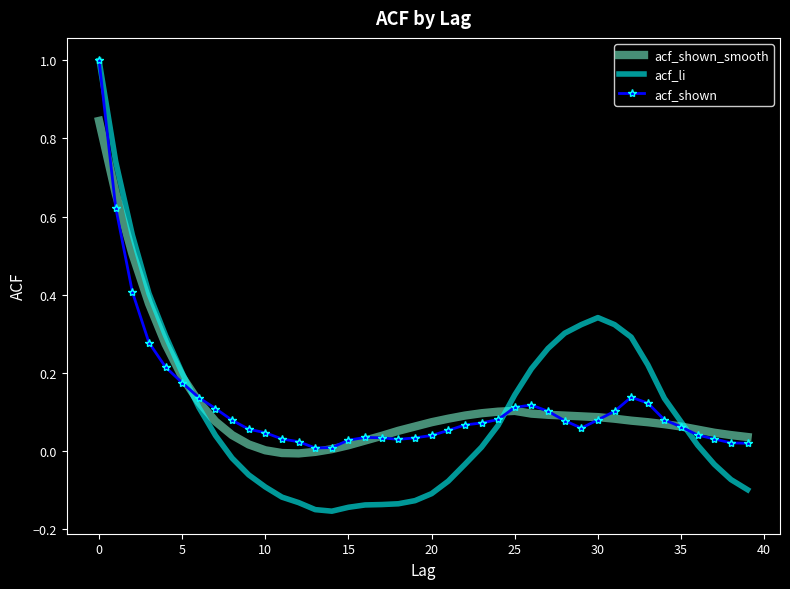

Which series has the widest spread of values?

acf_li